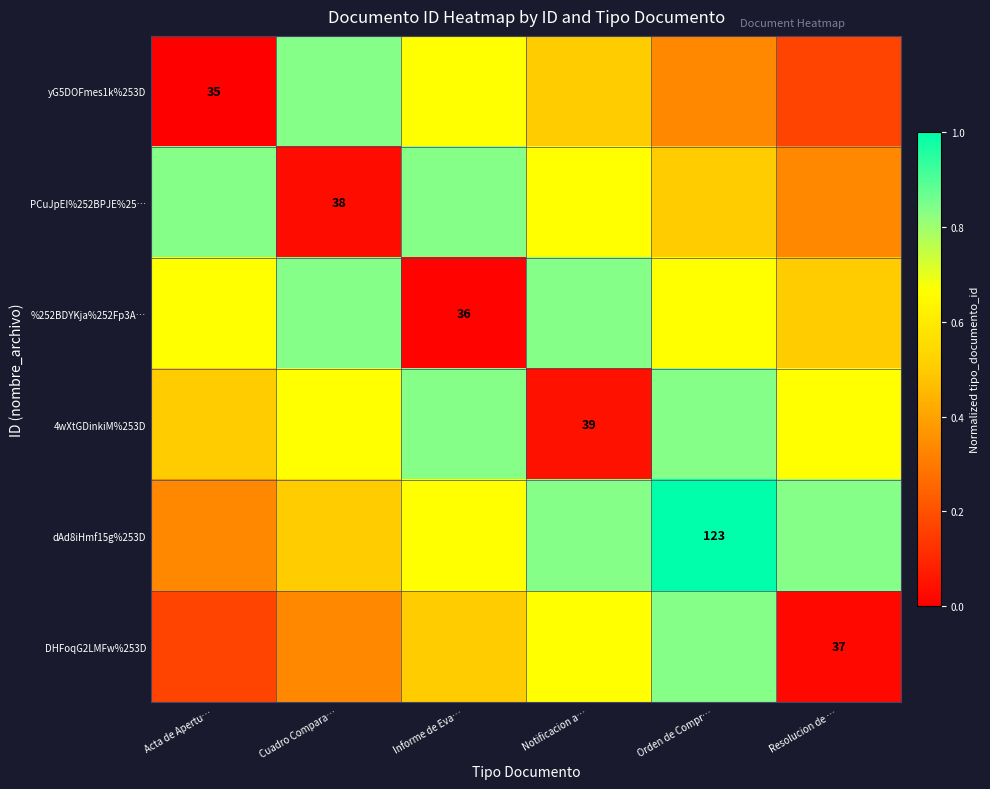

What is the difference between the 4wXtGDinkiM%253D values at Orden de Compr… and Resolucion de …?

0.2